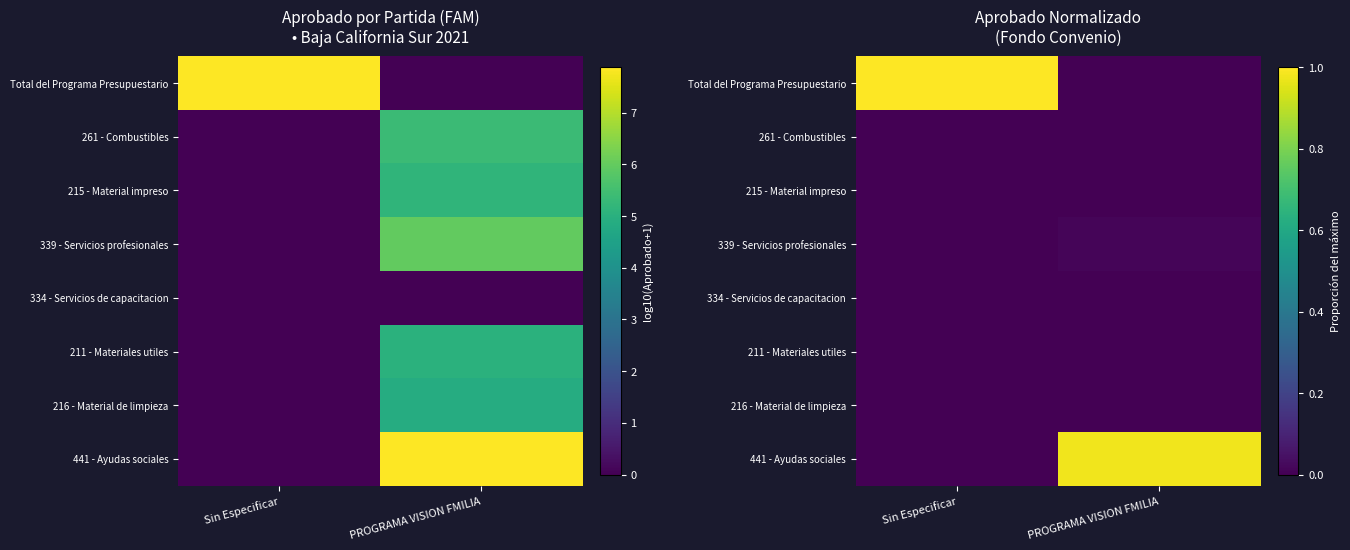

Between Sin Especificar and PROGRAMA VISION FMILIA, which series saw the biggest shift?

Total del Programa Presupuestario